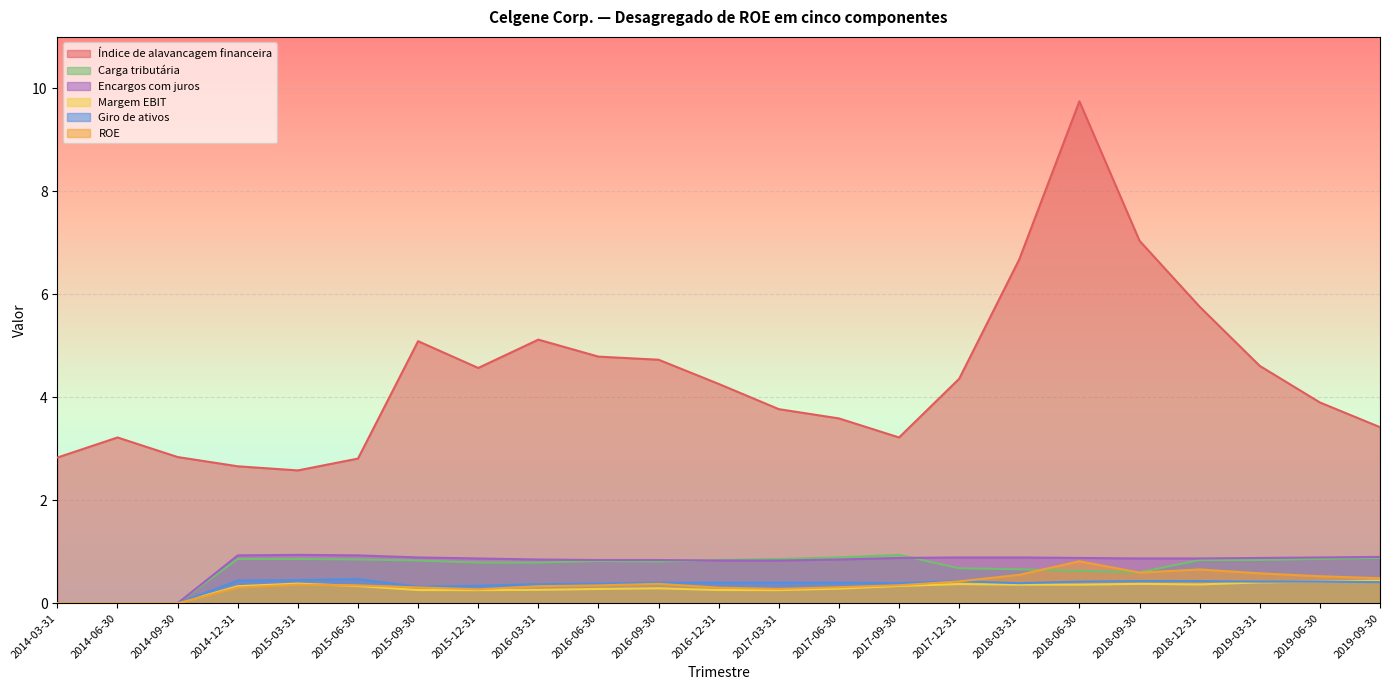

At which category does Margem EBIT reach its first local valley?

2015-12-31